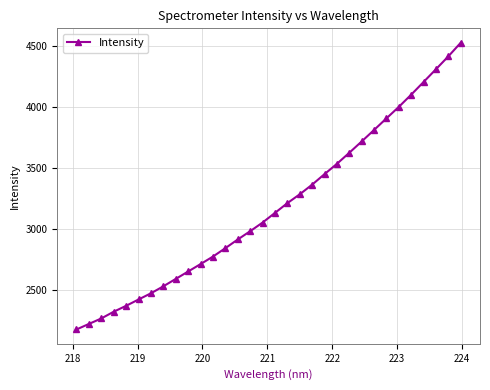

What is the value of the 5th point from the left?

2368.6